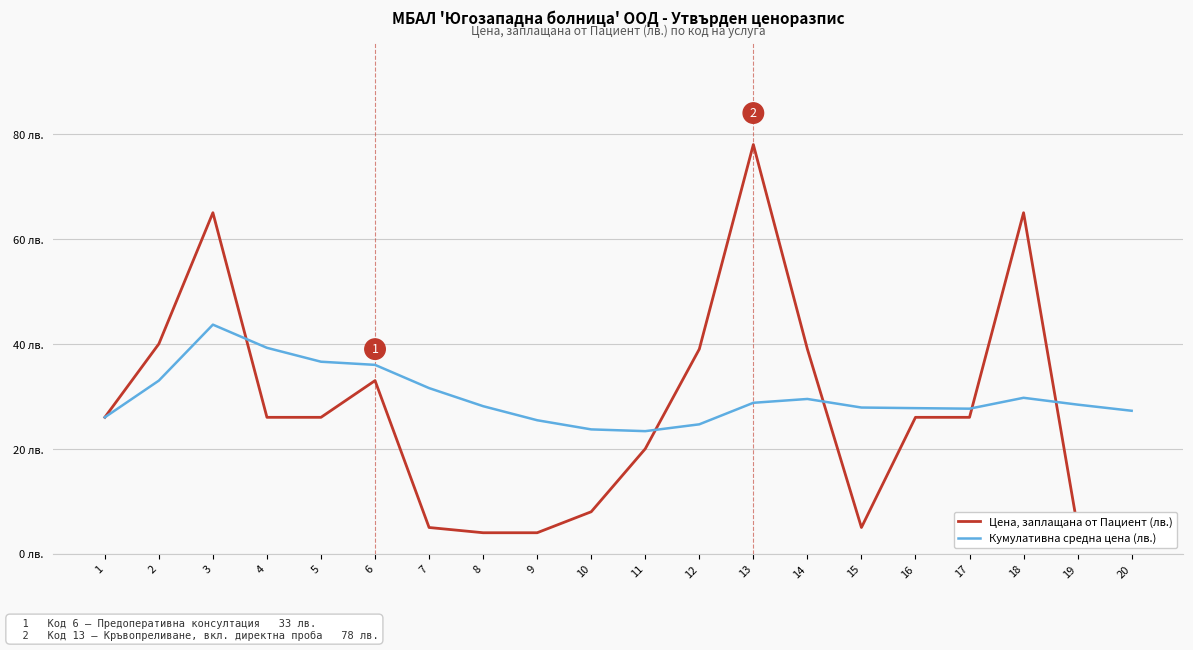

What is the spread (max minus min) of values at 3?

21.3